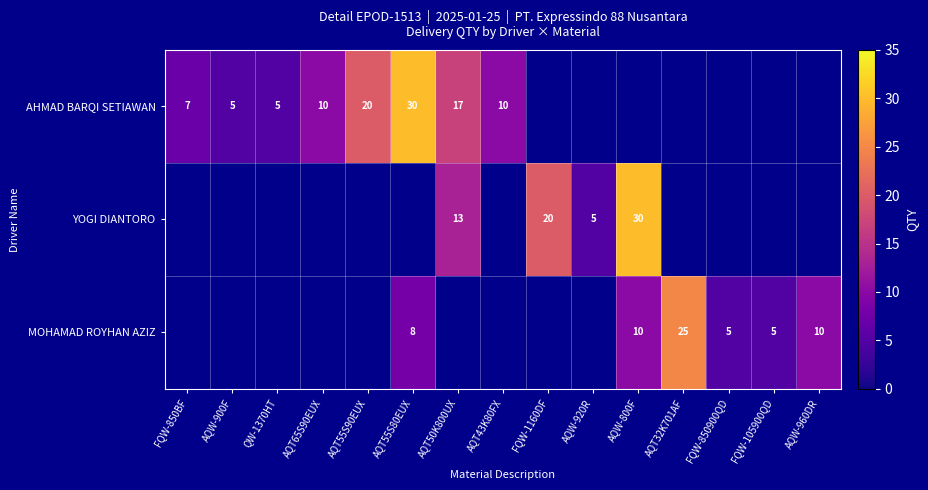

How many data points does each series have?

15